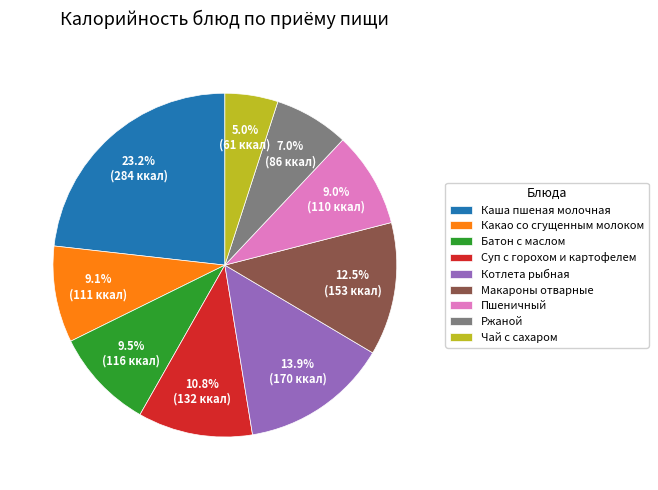

Does Пшеничный represent more than half of the total?

No